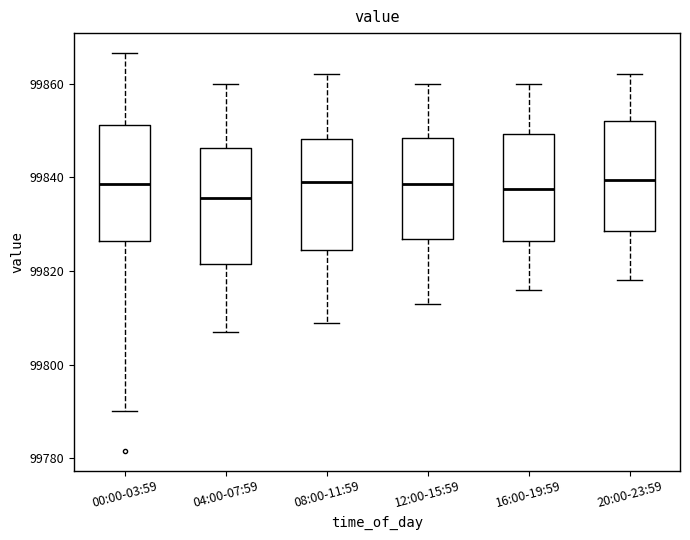

Reading left to right, transcribe this box plot: for each box, give where its median line is, the range the box spans, and where its two whiskers end, as read against the y-axis. The values are not printed on the chart, so give them approximately, as read against the axis.

00:00-03:59: median 99838, box 99826 to 99852, whiskers 99790 to 99866
04:00-07:59: median 99836, box 99822 to 99846, whiskers 99808 to 99860
08:00-11:59: median 99840, box 99824 to 99848, whiskers 99810 to 99862
12:00-15:59: median 99838, box 99826 to 99848, whiskers 99814 to 99860
16:00-19:59: median 99838, box 99826 to 99850, whiskers 99816 to 99860
20:00-23:59: median 99840, box 99828 to 99852, whiskers 99818 to 99862